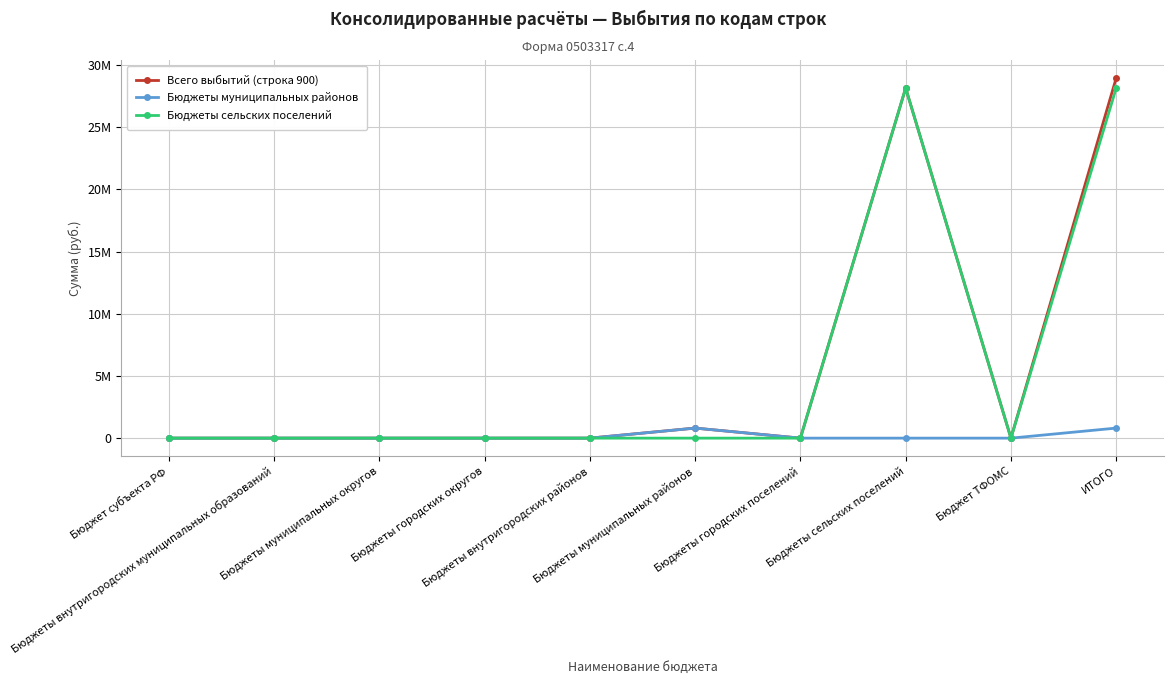

What is the label of the 1st point from the right?

ИТОГО